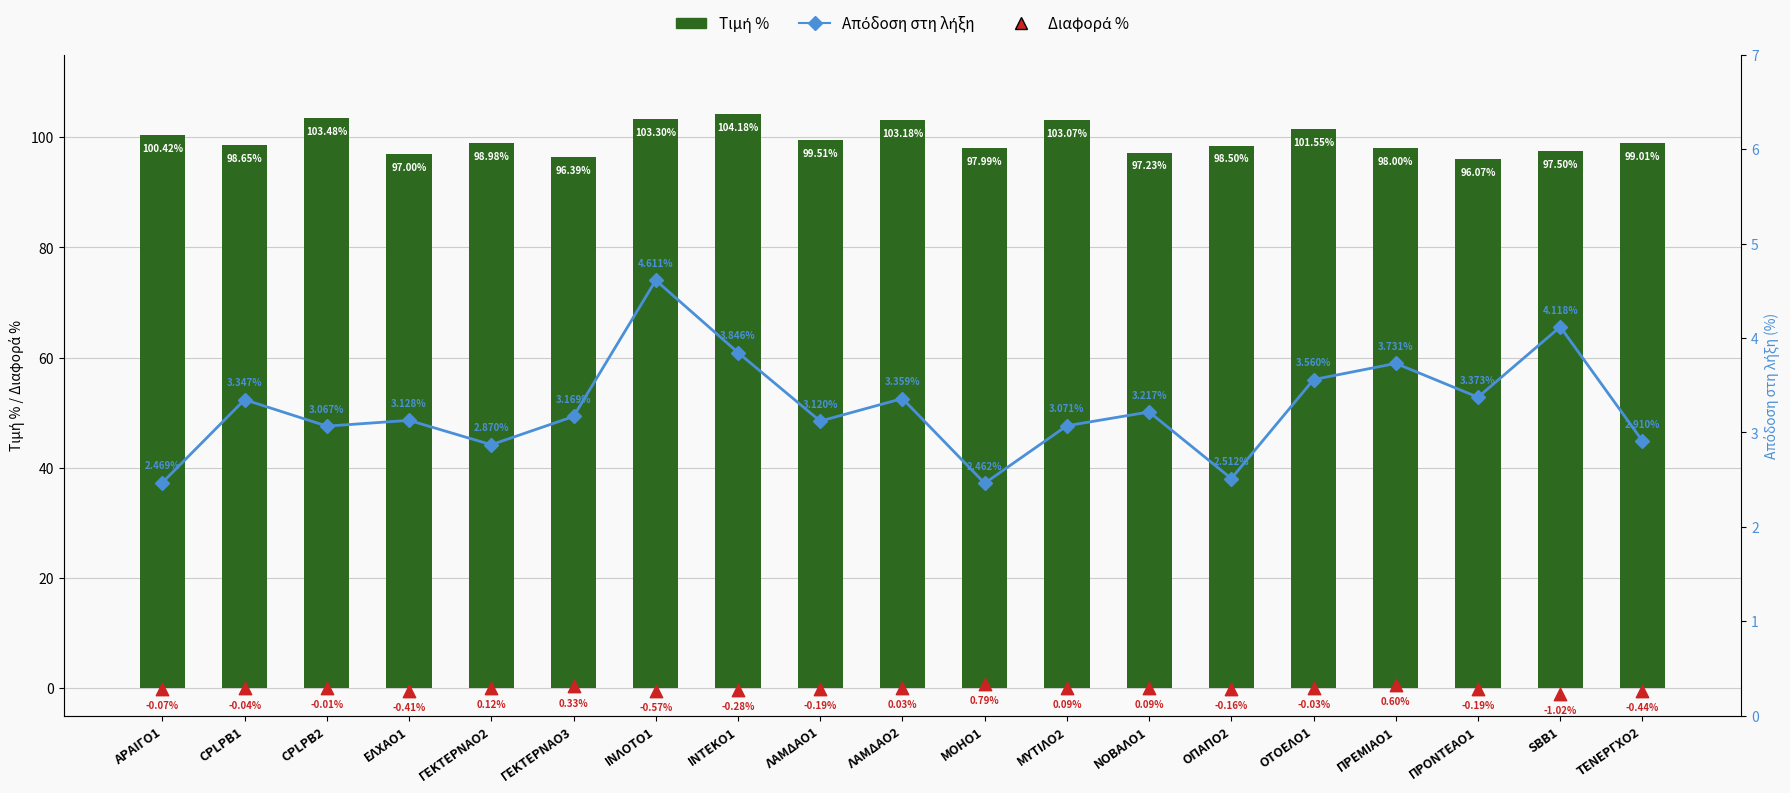

Which series reaches the maximum Y coordinate?

Τιμή %